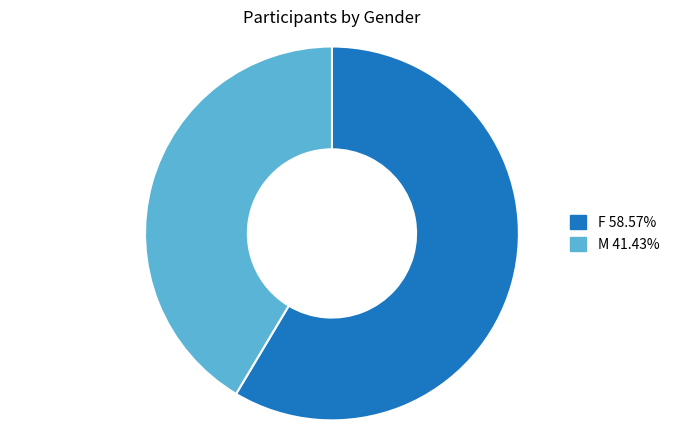

Does M account for over 50% of the chart?

No